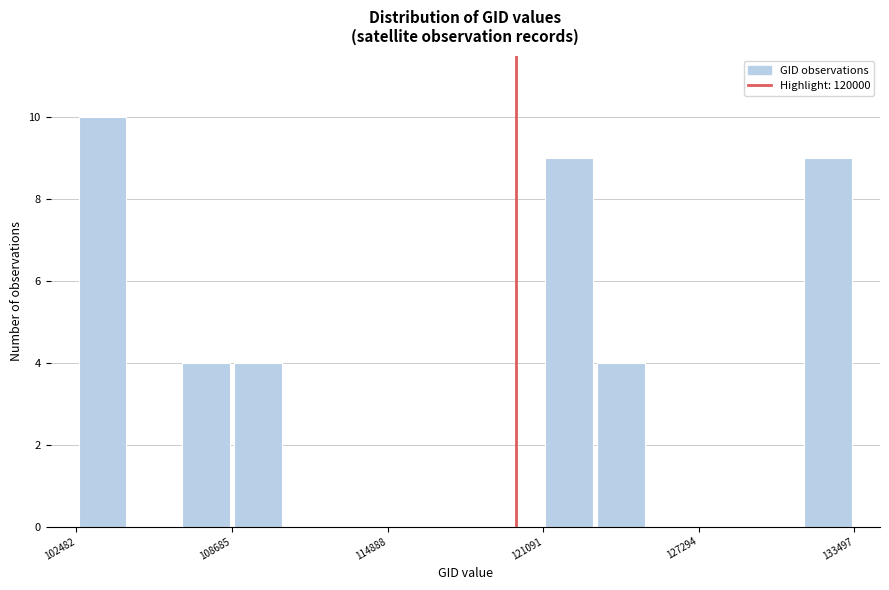

Around what value on the x-axis is the tallest bar? Give the approximate position of its centre, as read against the axis.

104000